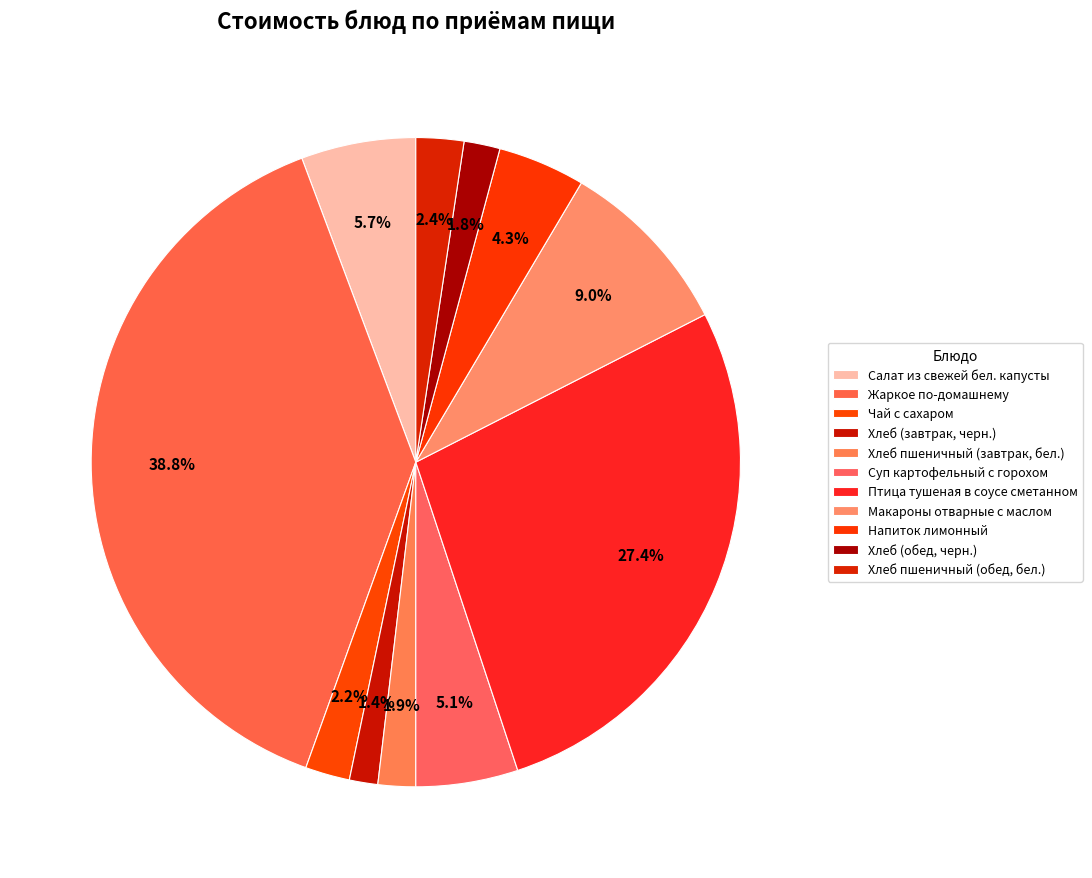

To the nearest percent, what is the difference between the Хлеб пшеничный (завтрак, бел.) and Жаркое по-домашнему slice percentages?

37%